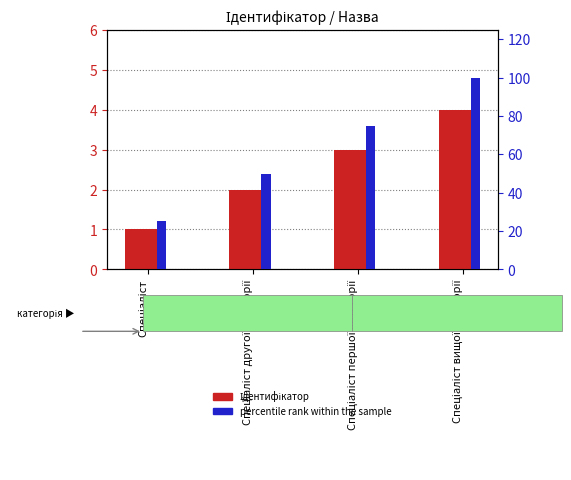

Does the chart contain stacked bars?

No